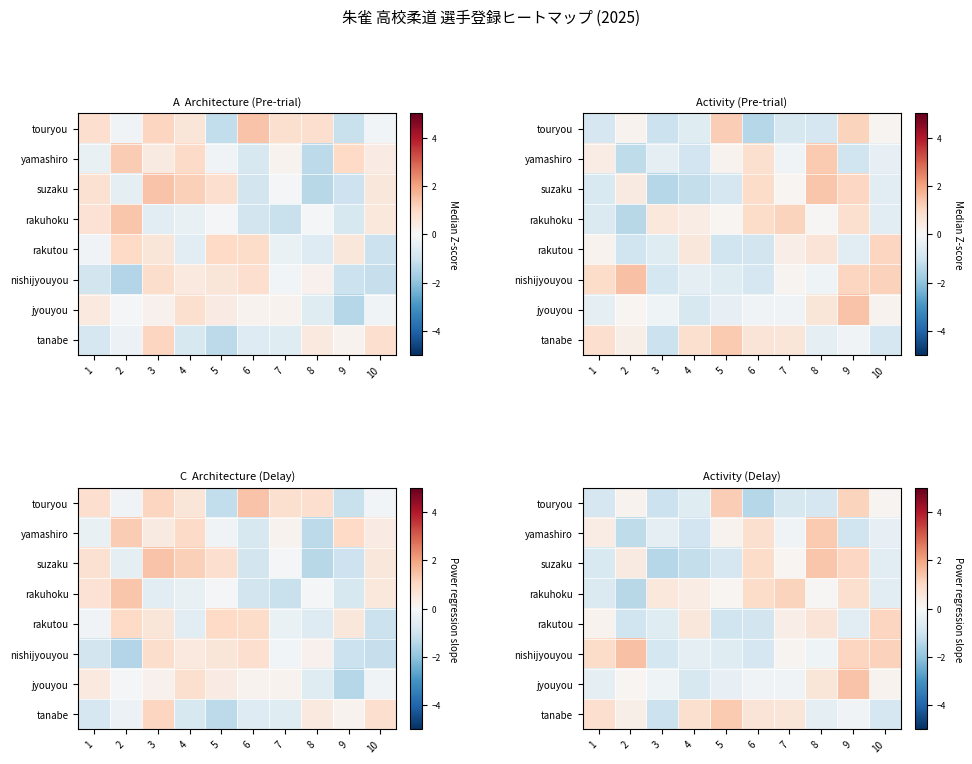

What is the sum of the rakutou values at 4 and 10?

1.6